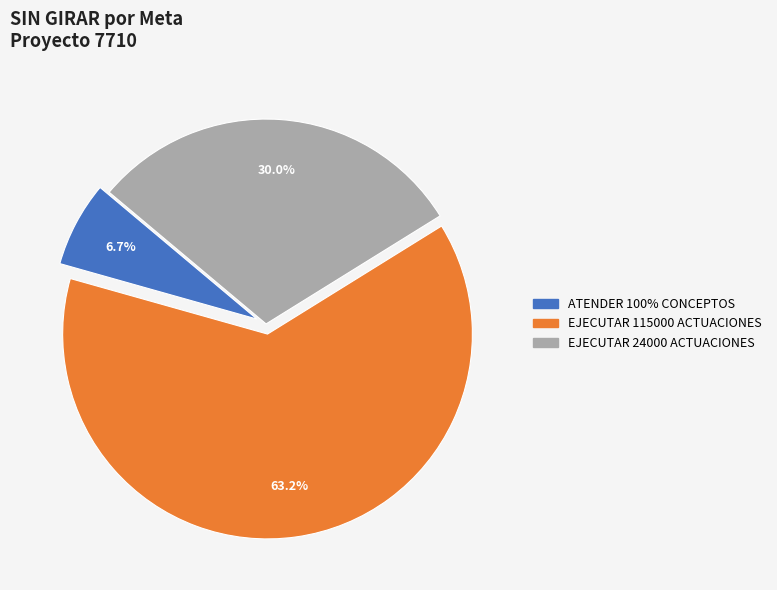

How many segments does this pie chart have?

3